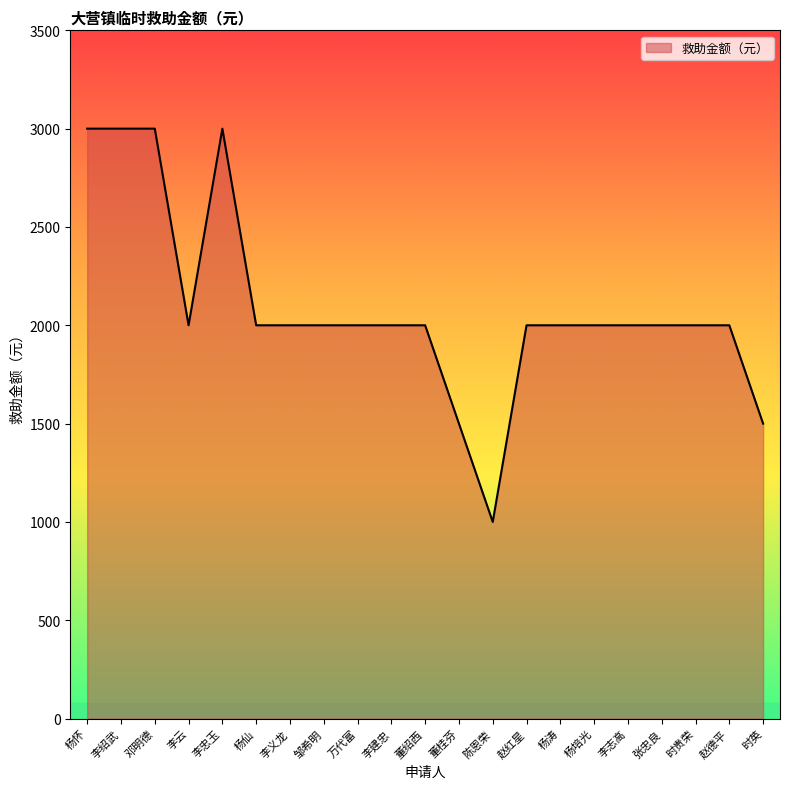

True or false: the data shows 1386 at 时贵荣.

False